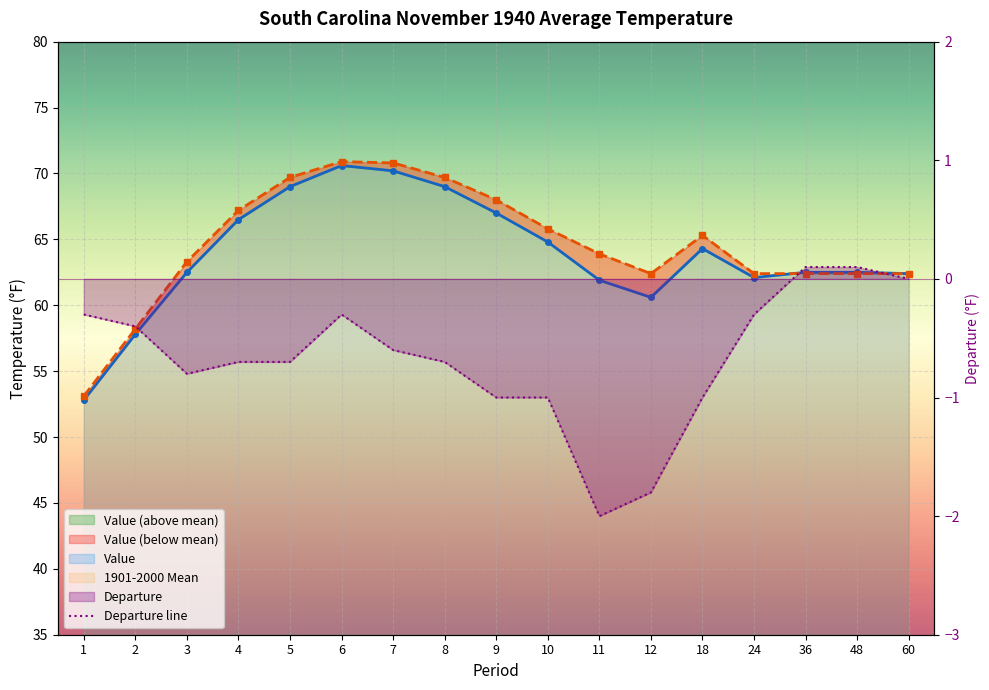

How many values in the 1901-2000 Mean series are below 63?

7